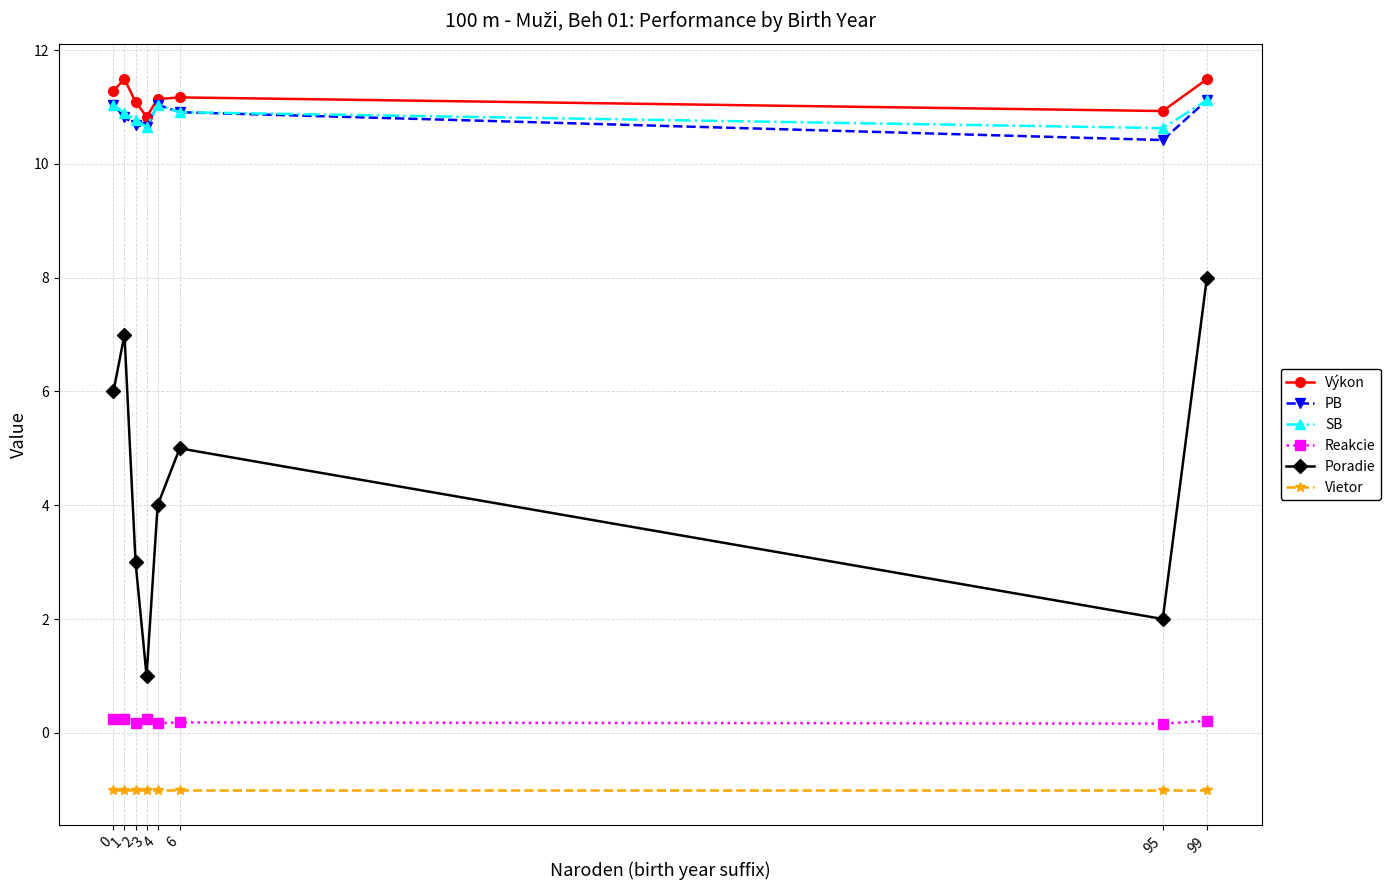

The value of Výkon at 6 is 6.8. True or false?

False